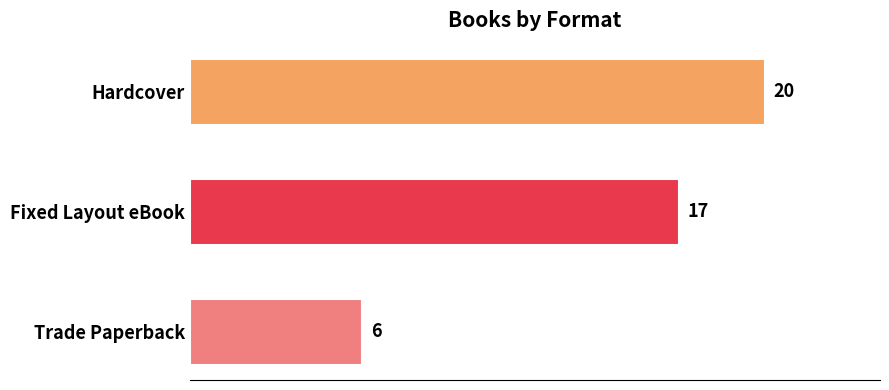

What is the change in value from Hardcover to Fixed Layout eBook?

-3